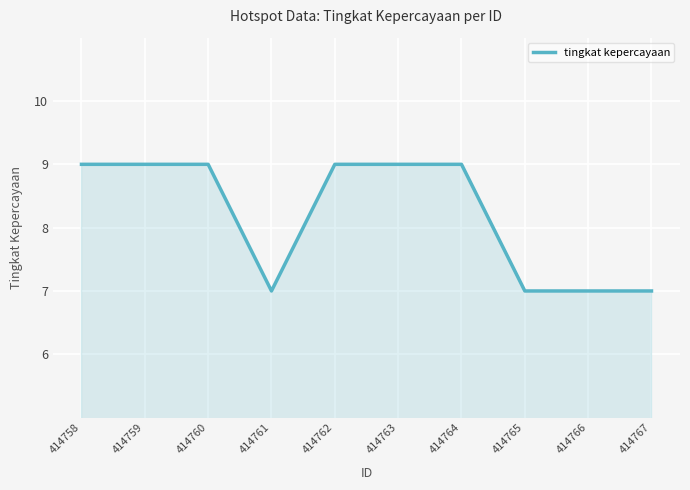

What is the ratio of the value at 414767 to the value at 414759?

0.8